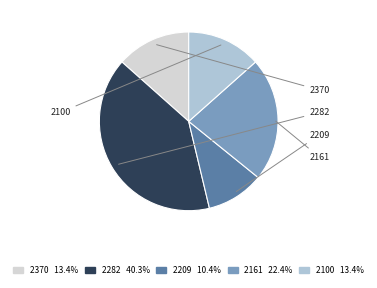

True or false: 2282 accounts for 40% of the total.

True